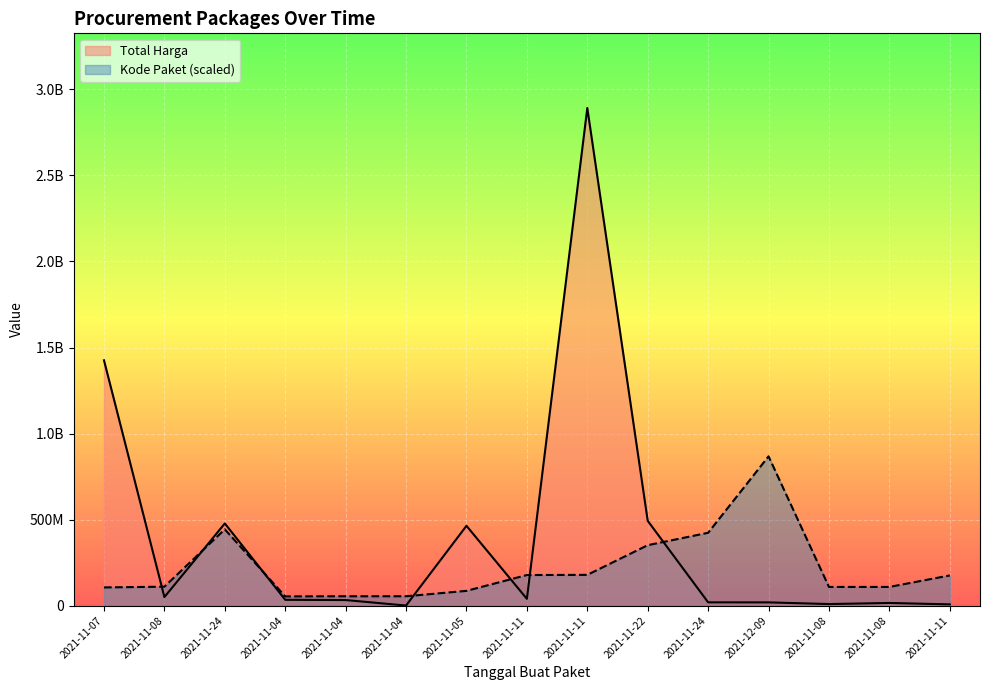

At 2021-11-04, list the series in order from largest to smallest.

Kode Paket, Total Harga